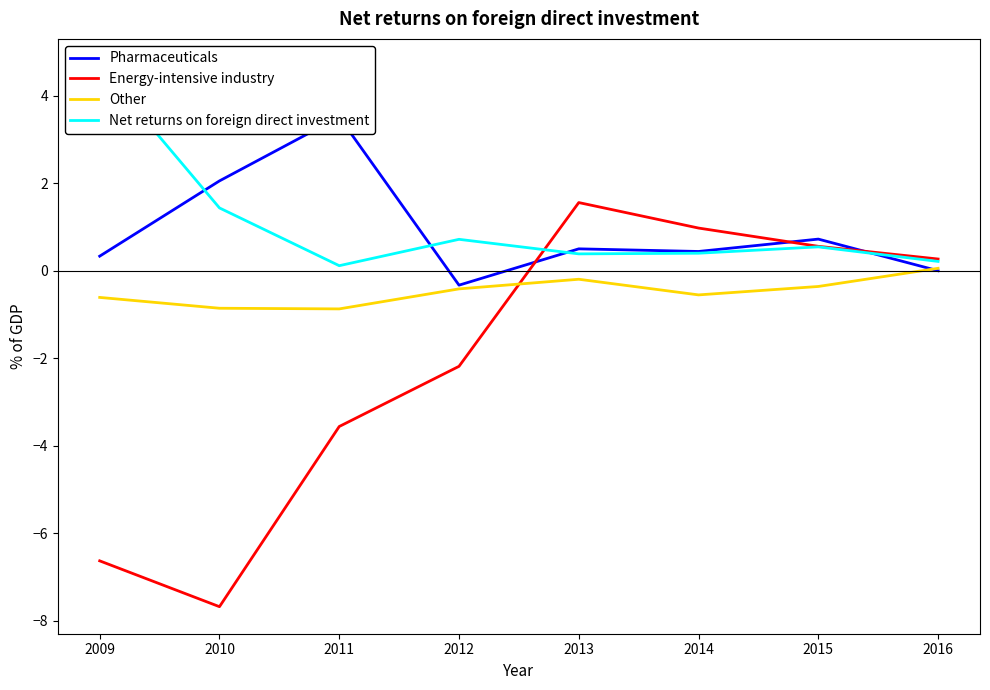

What is the average value of the Energy-intensive industry series?

-2.1